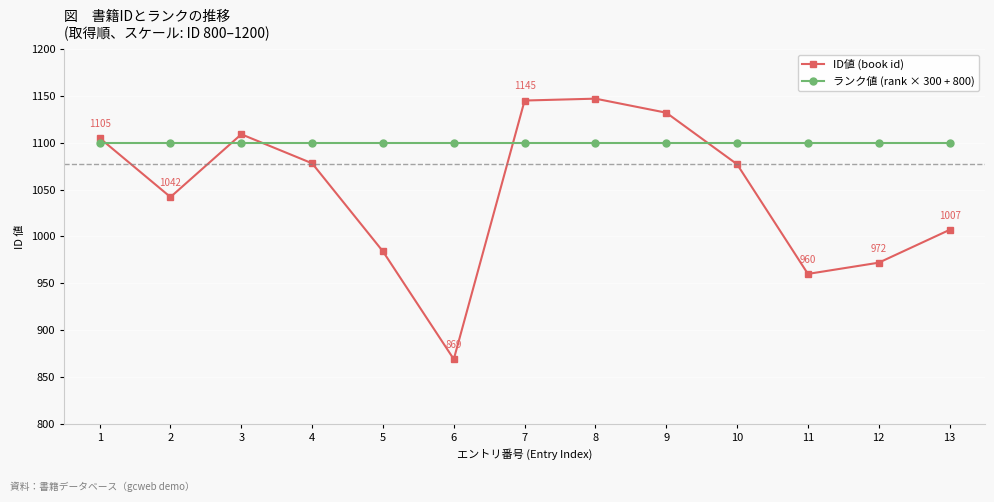

What is the minimum value shown in the chart?

869